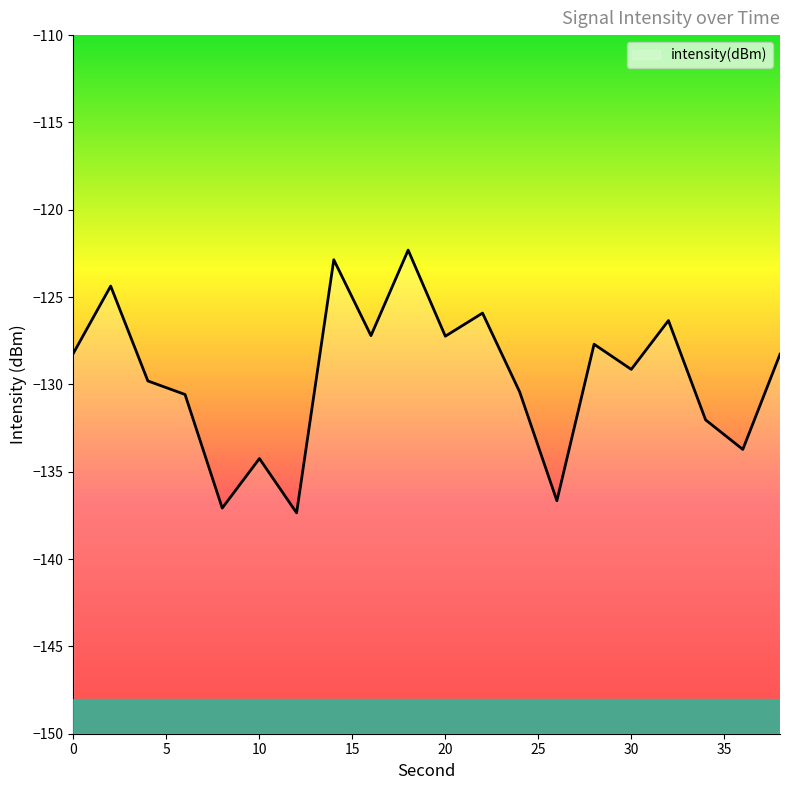

Rank the categories by value from highest to lowest.

18, 14, 2, 22, 32, 16, 20, 28, 0, 38, 30, 4, 24, 6, 34, 36, 10, 26, 8, 12